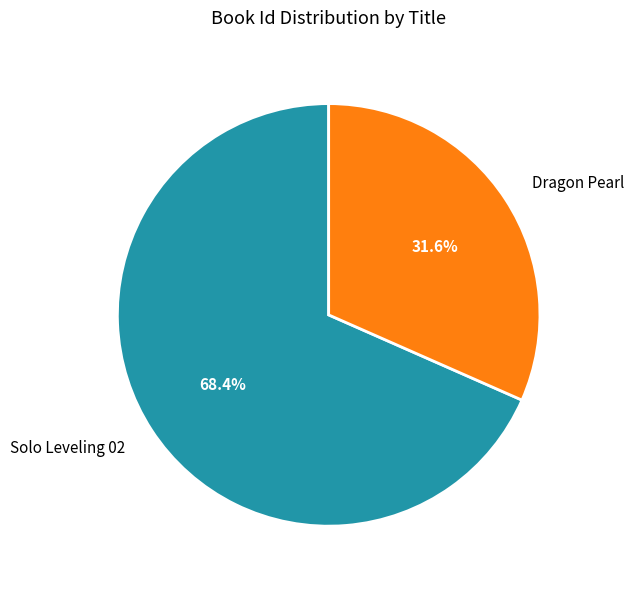

Approximately how many times larger is the value at Solo Leveling 02 compared to Dragon Pearl?

2.2